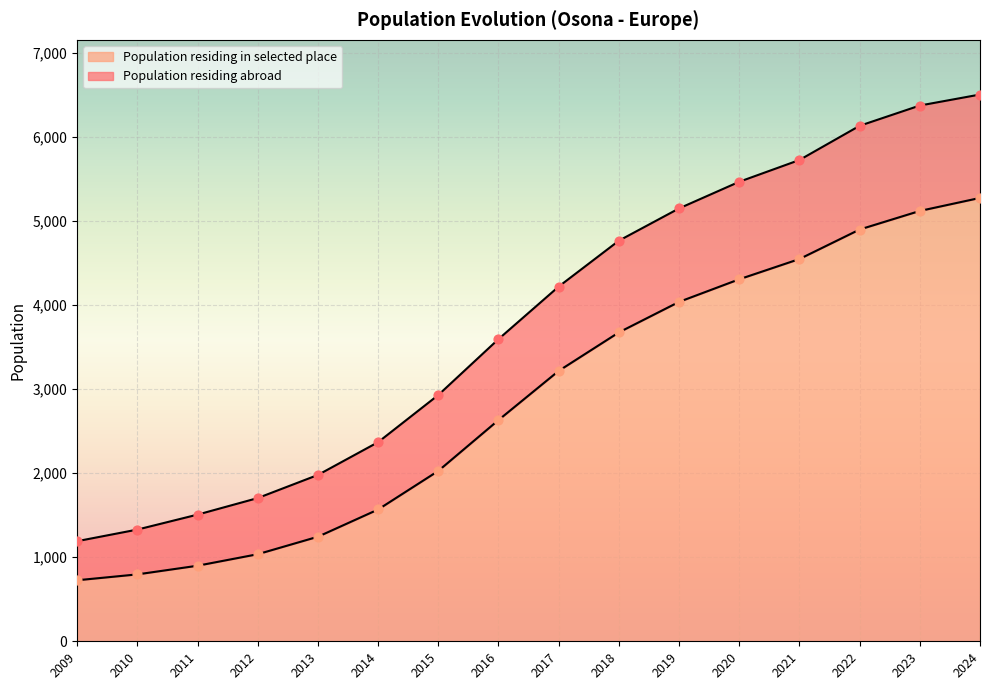

Is the value of Population residing abroad at 2010 greater than the value of Population residing in selected place at 2016?

No